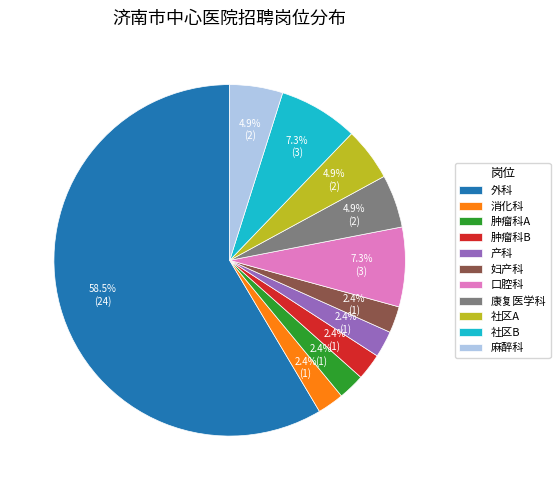

What is the largest slice in the pie chart?

外科